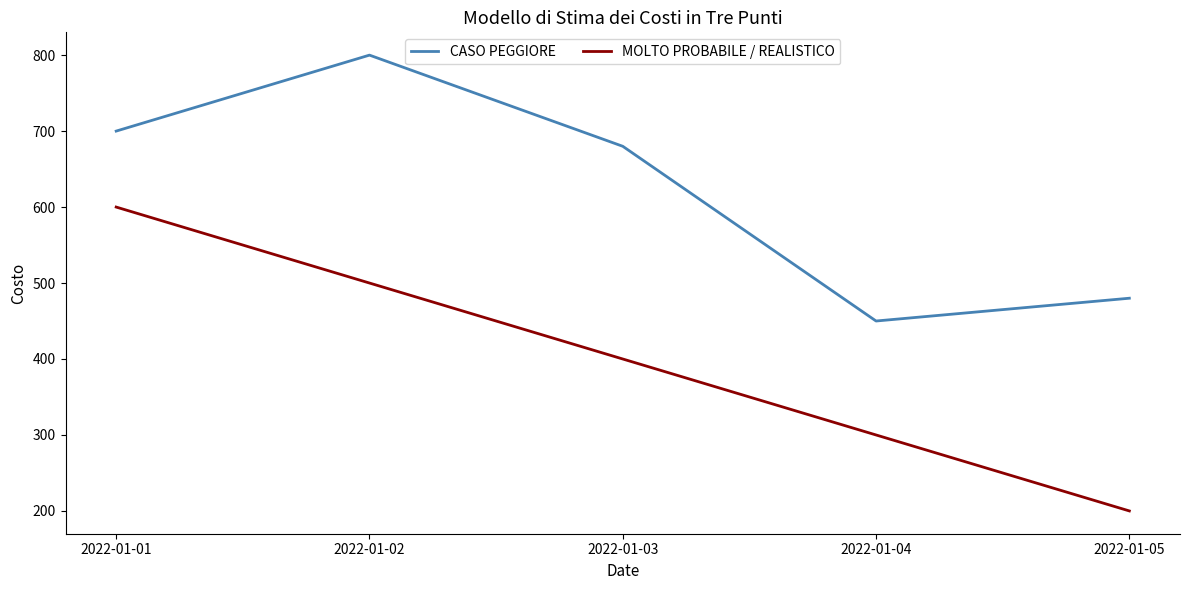

Reading left to right, extract all data points from this chart.

CASO PEGGIORE: 700	800	680	450	480
MOLTO PROBABILE / REALISTICO: 600	500	400	300	200